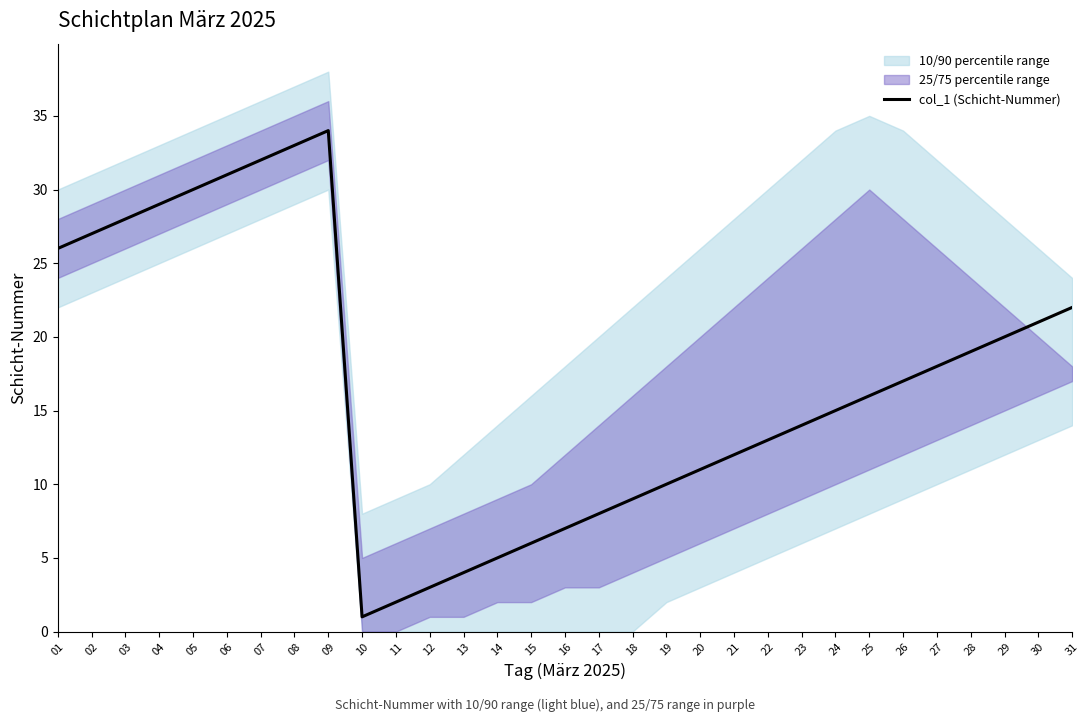

What is the change in value from 19 to 22?

+3